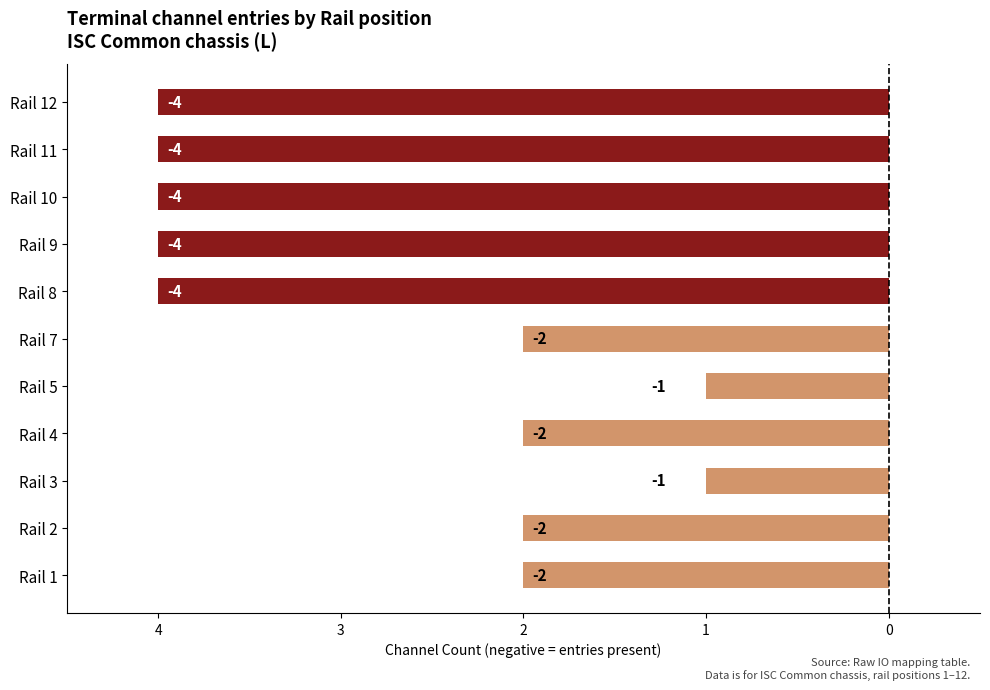

What is the difference between the maximum and minimum values?

3